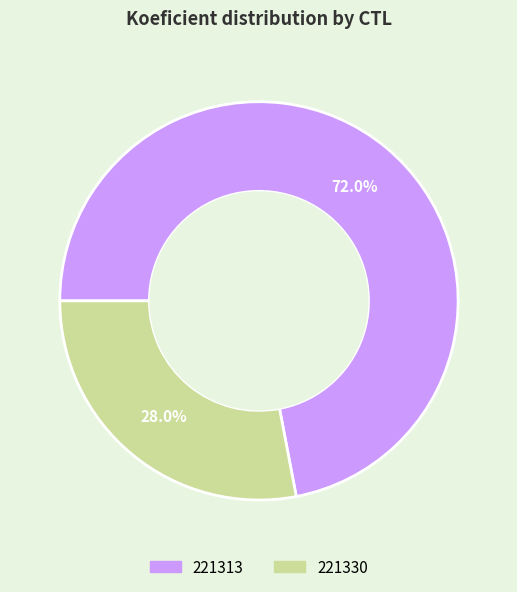

Between 221330 and 221313, which is larger?

221313